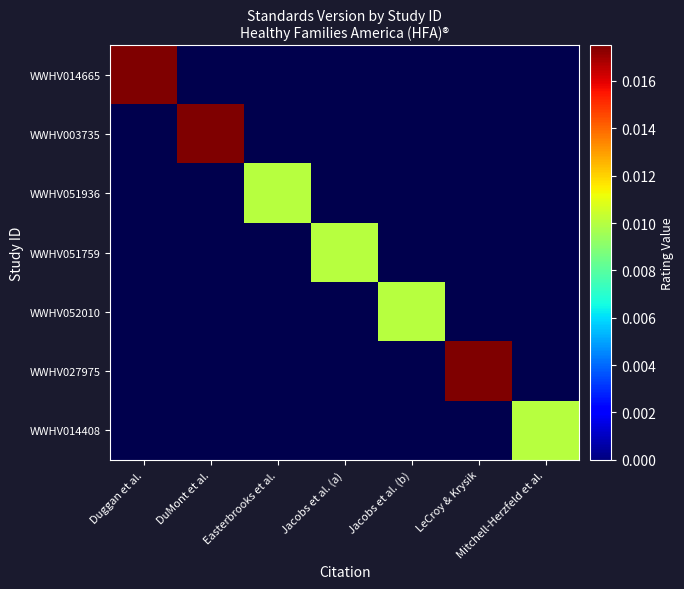

Count the number of data series in this chart.

7